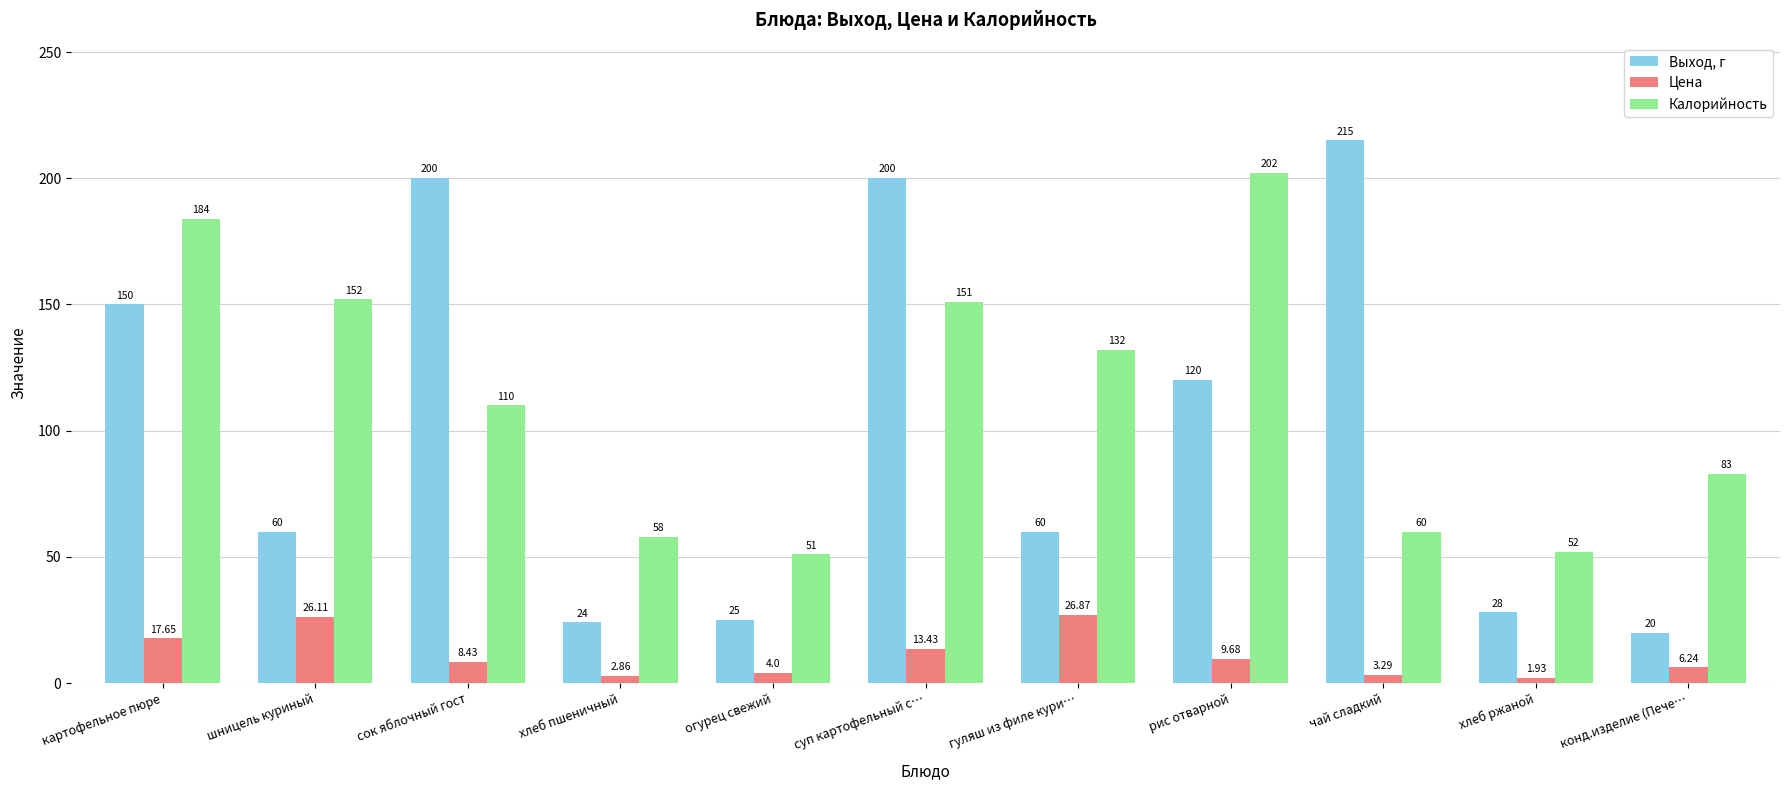

At which label does Калорийность first exceed 110?

картофельное пюре